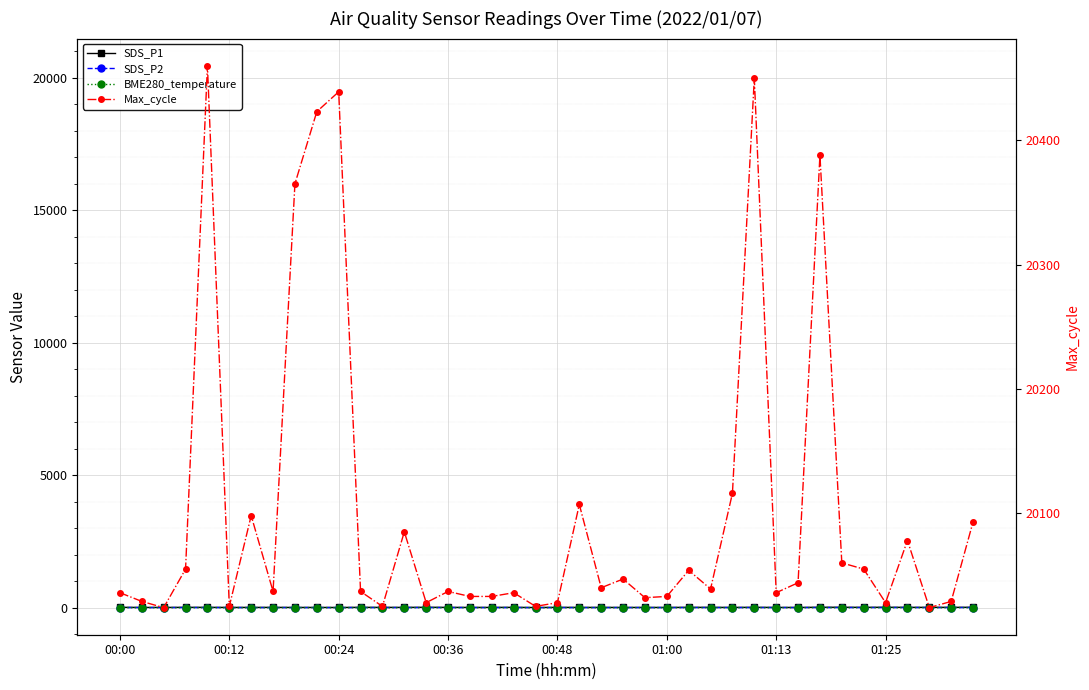

True or false: SDS_P2 has more than 2 points higher than both neighbors.

True